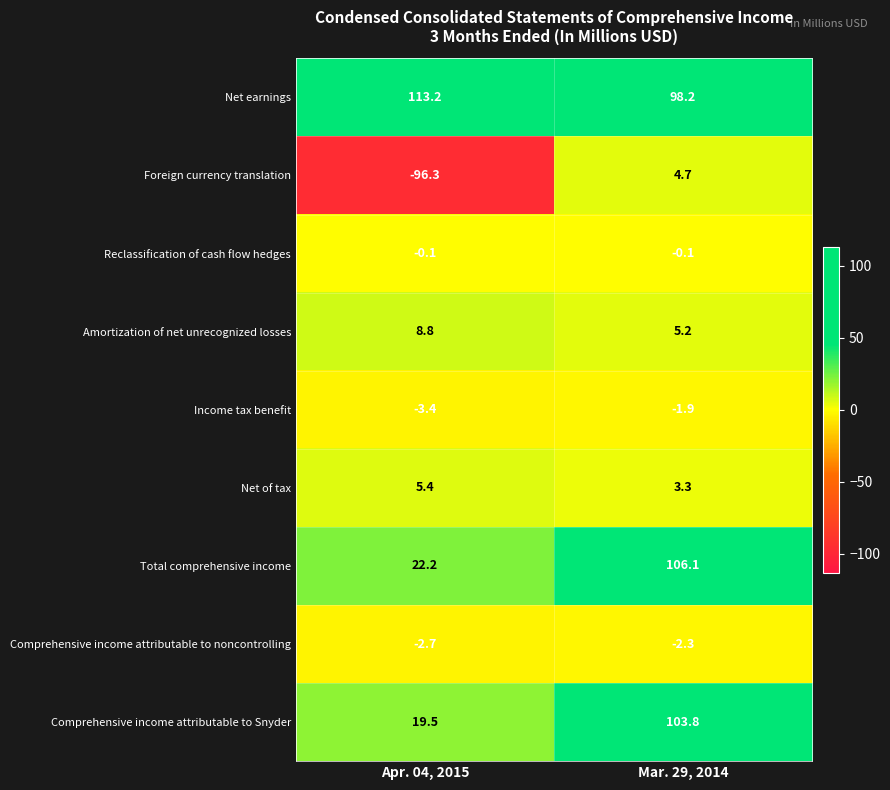

List the series in order of their peak value, lowest first.

Comprehensive income attributable to noncontrolling, Income tax benefit, Reclassification of cash flow hedges, Foreign currency translation, Net of tax, Amortization of net unrecognized losses, Comprehensive income attributable to Snyder, Total comprehensive income, Net earnings